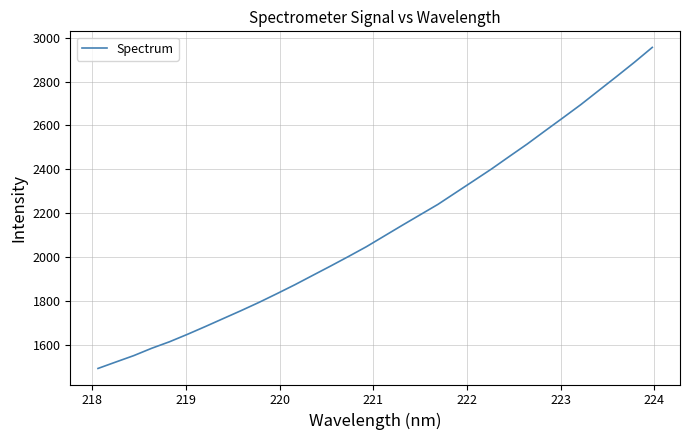

What is the difference between the maximum and minimum values?

1463.1